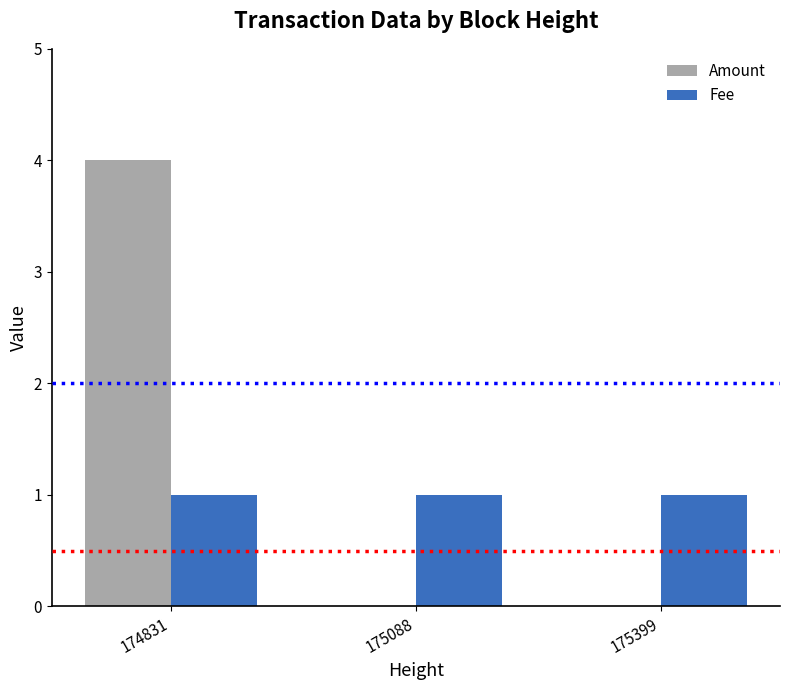

Is the value of Fee at 175399 greater than the value of Amount at 175399?

Yes